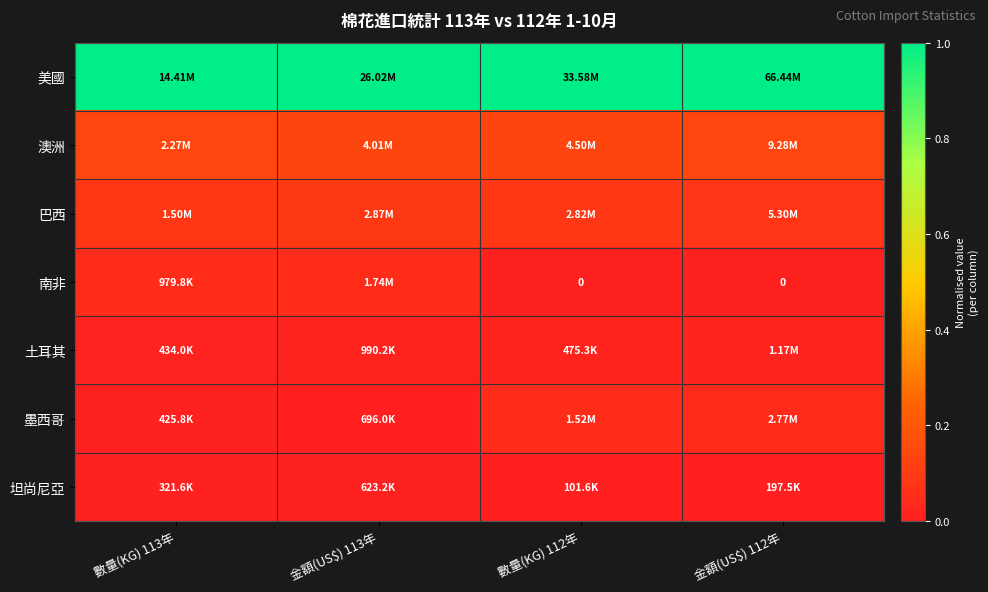

The value of 墨西哥 at 數量(KG) 112年 is 0.1. True or false?

False